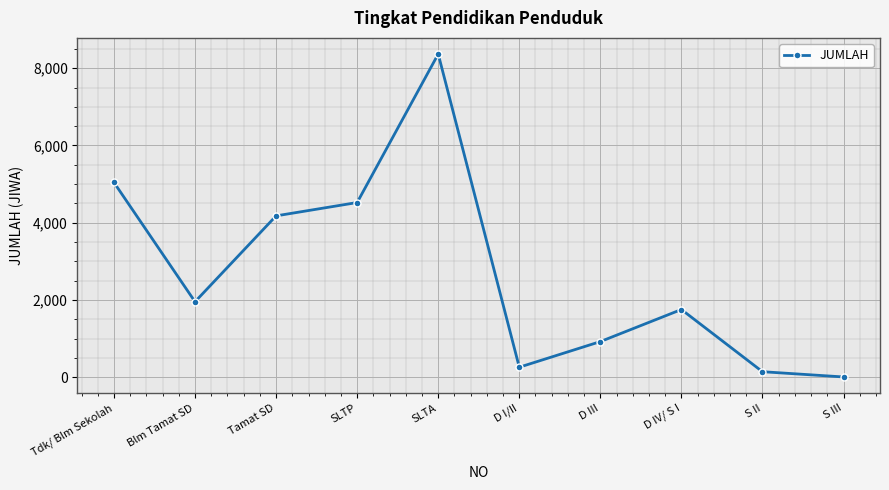

At which category does the data reach its first local valley?

Blm Tamat SD